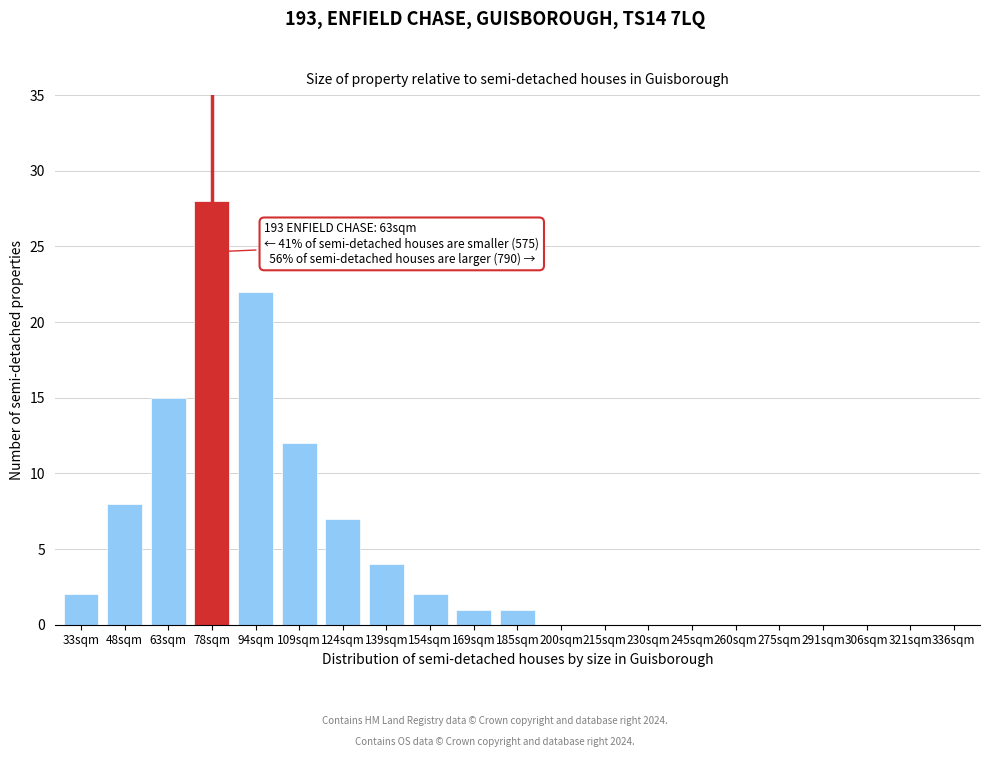

Reading left to right, transcribe all the data shown in this chart.

33sqm=2	48sqm=8	63sqm=15	78sqm=28	94sqm=22	109sqm=12	124sqm=7	139sqm=4	154sqm=2	169sqm=1	185sqm=1	200sqm=0	215sqm=0	230sqm=0	245sqm=0	260sqm=0	275sqm=0	291sqm=0	306sqm=0	321sqm=0	336sqm=0